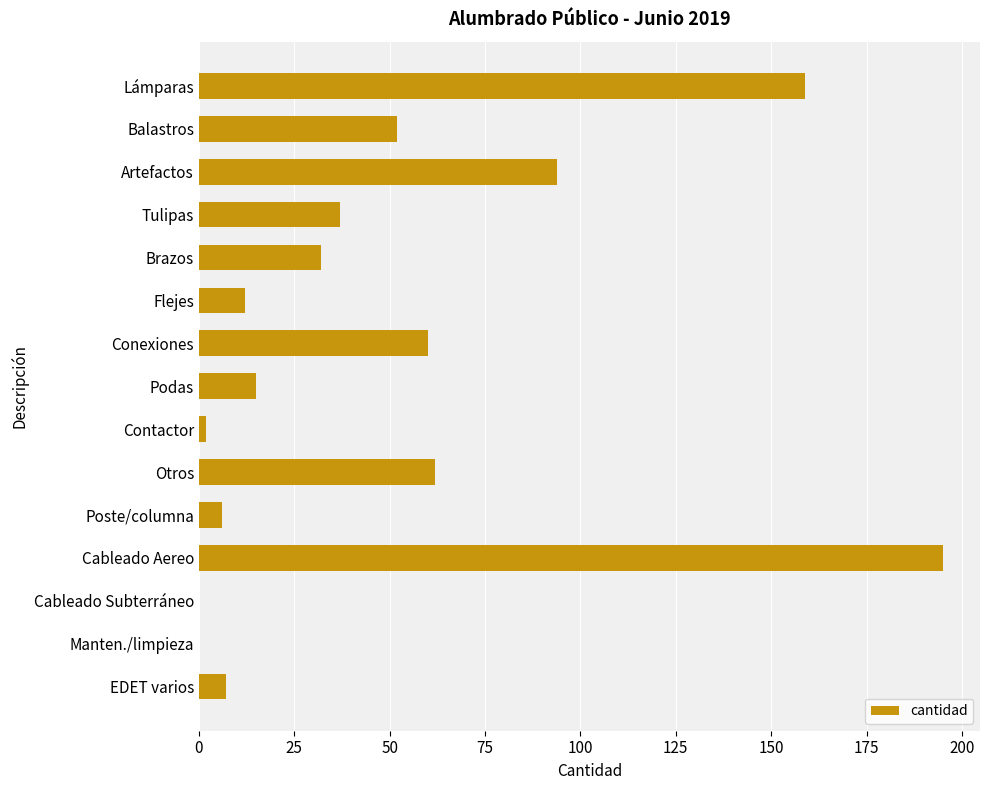

Reading bottom to top, what are all the values shown in this chart?

EDET varios=7	Manten./limpieza=0	Cableado Subterráneo=0	Cableado Aereo=195	Poste/columna=6	Otros=62	Contactor=2	Podas=15	Conexiones=60	Flejes=12	Brazos=32	Tulipas=37	Artefactos=94	Balastros=52	Lámparas=159